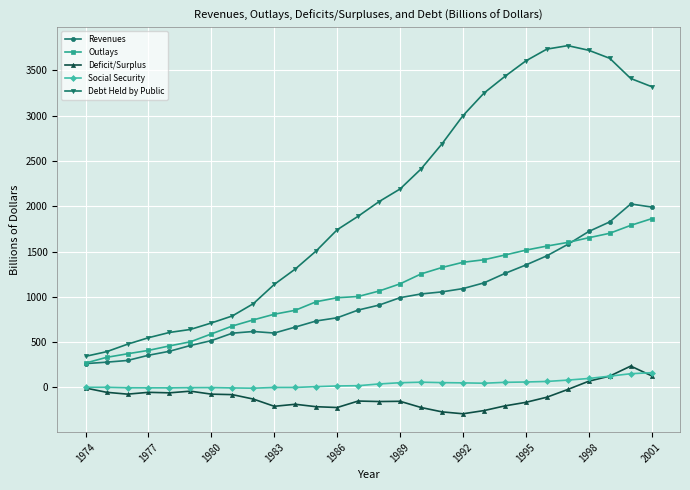

Does the chart have visible grid lines?

Yes